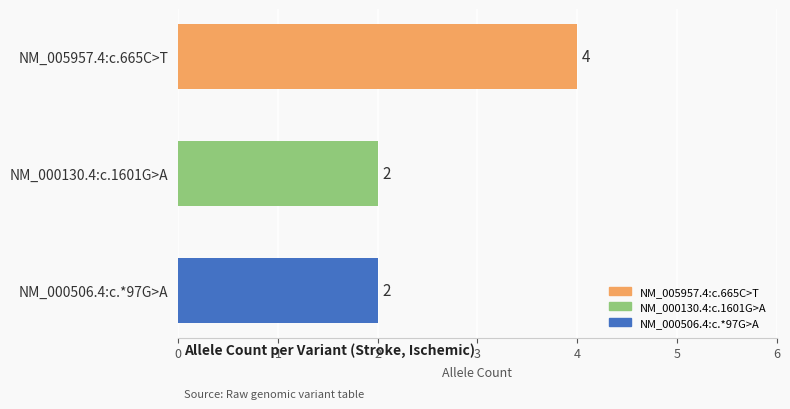

Between NM_005957.4:c.665C>T and NM_000130.4:c.1601G>A, which is larger?

NM_005957.4:c.665C>T